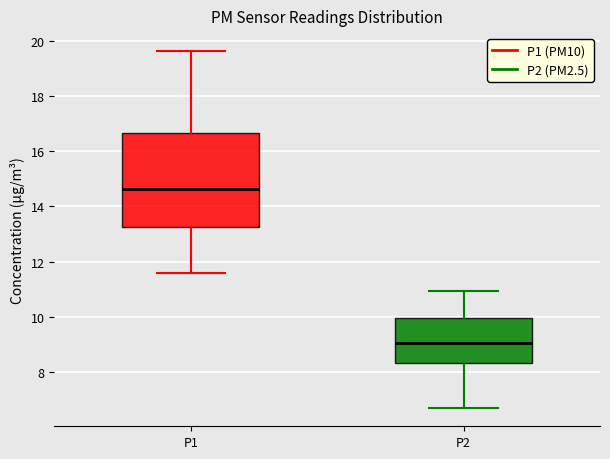

Where does the median line of the box for P2 sit on the y-axis? The values are not printed on the chart, so give them approximately, as read against the axis.

9.0